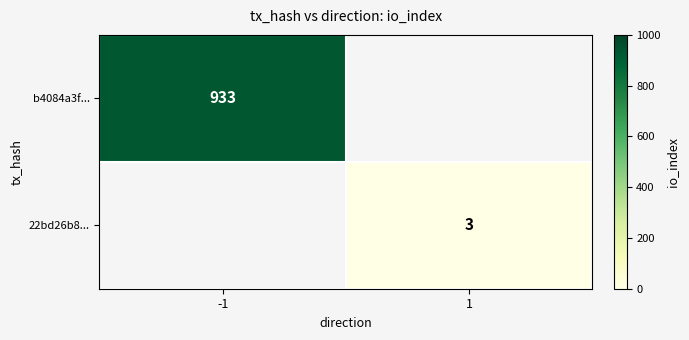

Is it true that b4084a3f... equals 933 at -1?

True